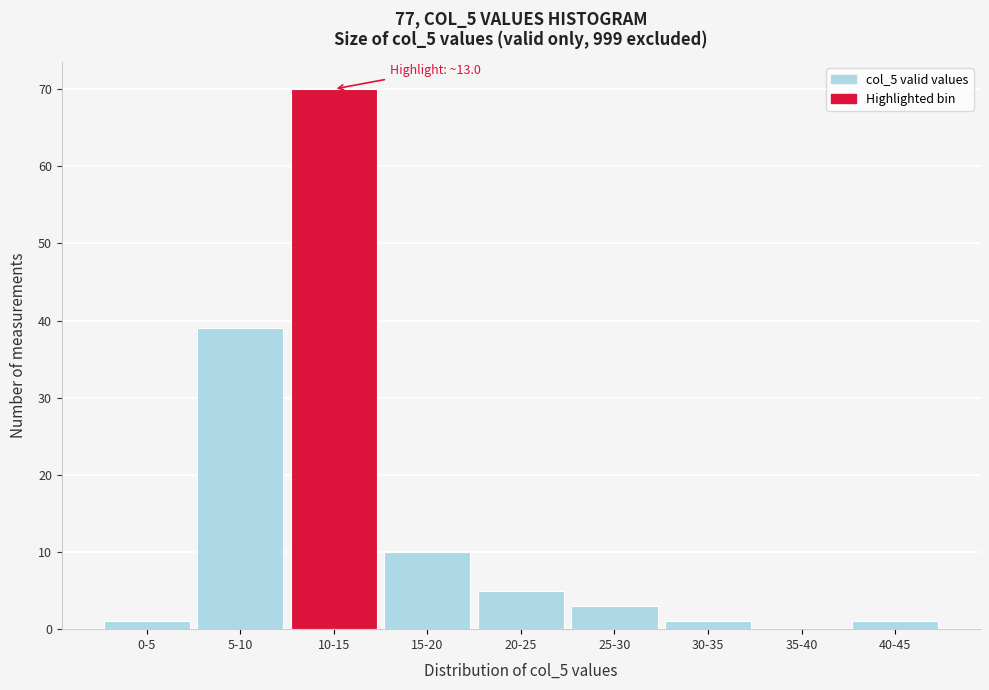

Reading left to right, what are all the values shown in this chart?

0-5=1	5-10=39	10-15=70	15-20=10	20-25=5	25-30=3	30-35=1	35-40=0	40-45=1